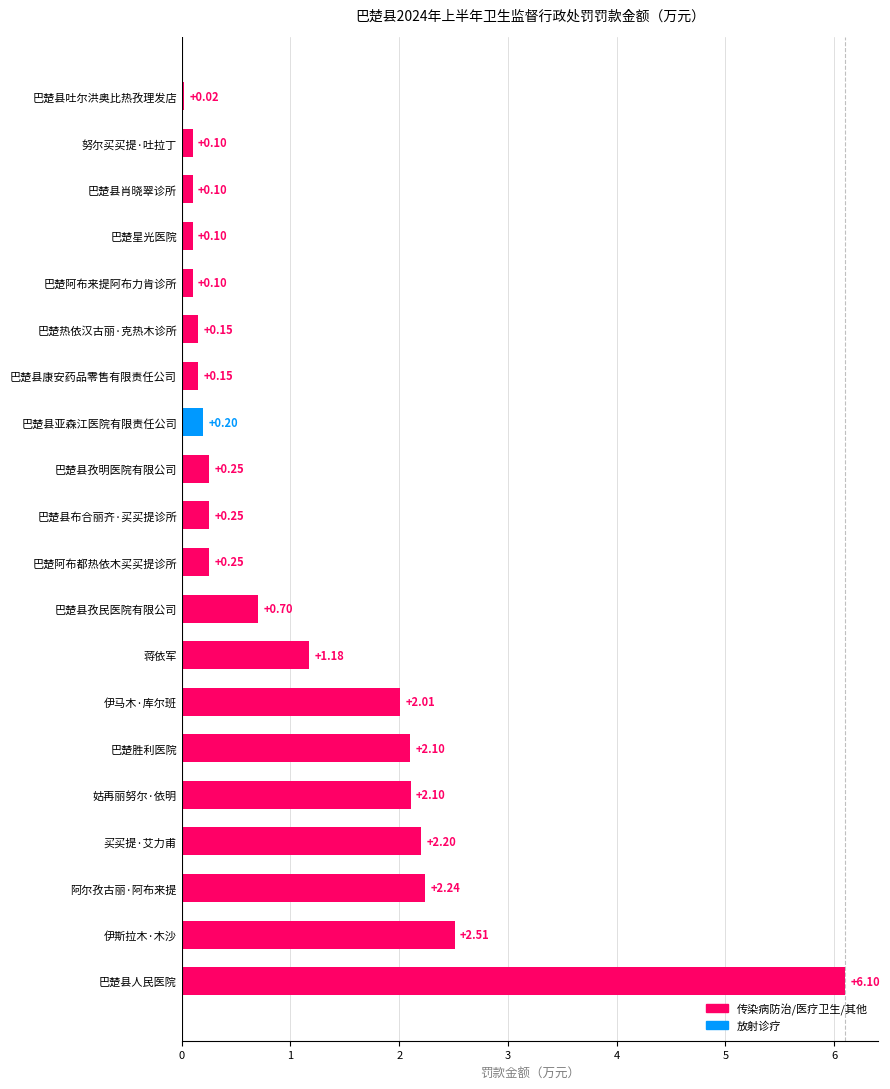

Between 巴楚县布合丽齐·买买提诊所 and 伊马木·库尔班, which is larger?

伊马木·库尔班